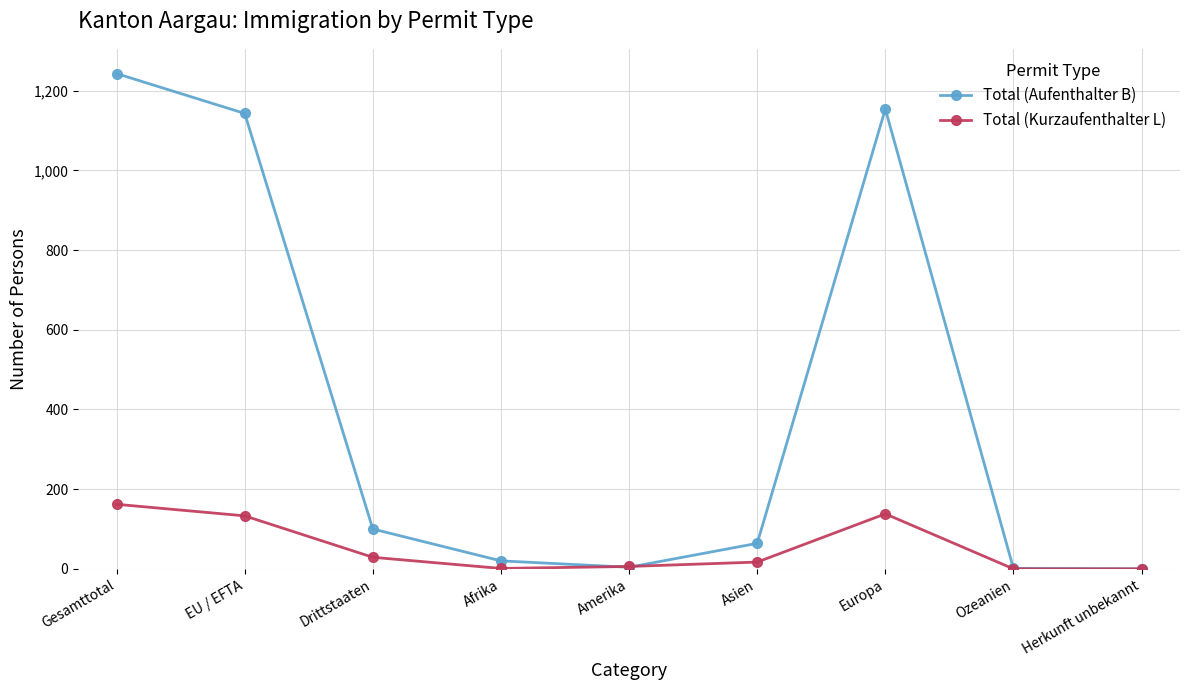

What is the value of the Total (Aufenthalter B) point at the 3rd from the left?

100